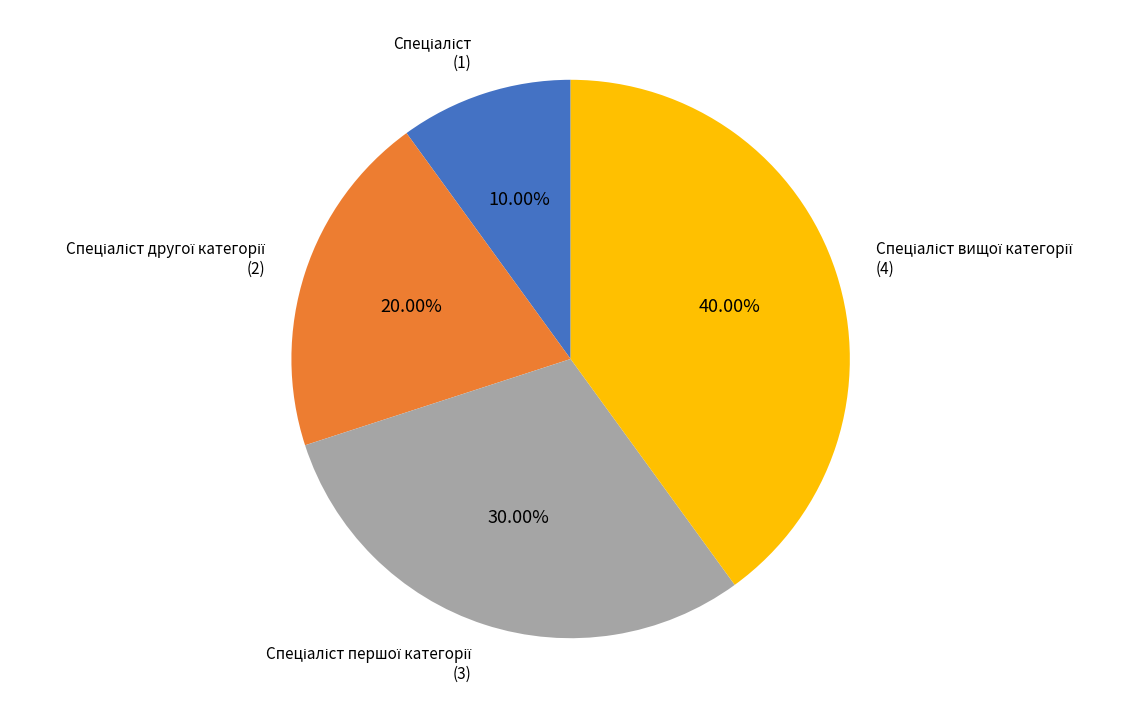

Is there any slice that represents more than half of the pie?

No